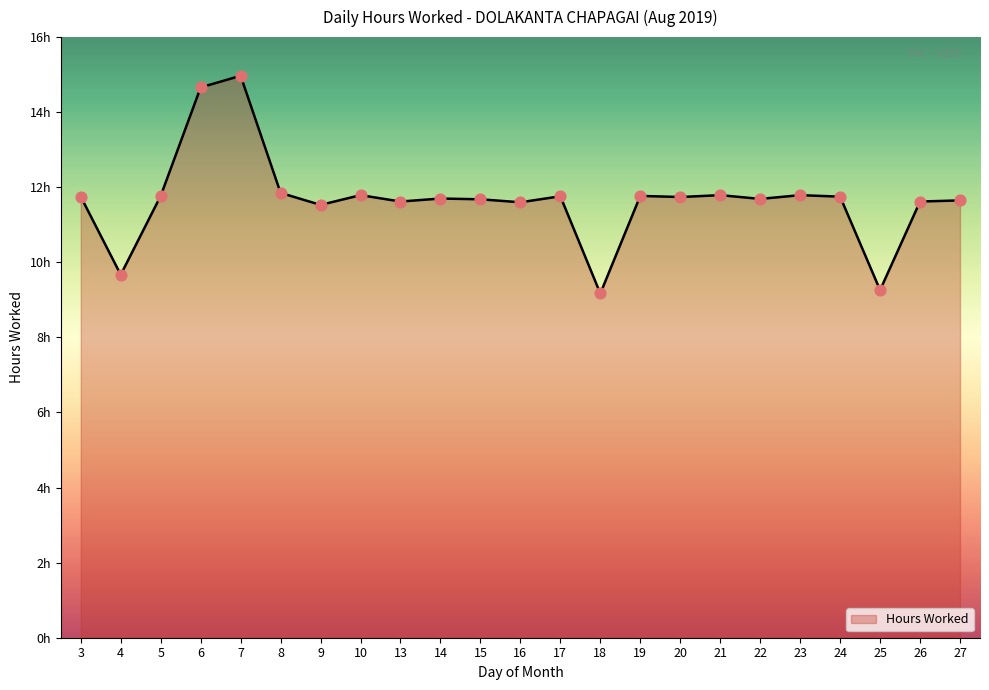

What is the ratio of the value at 19 to the value at 21?

1.0